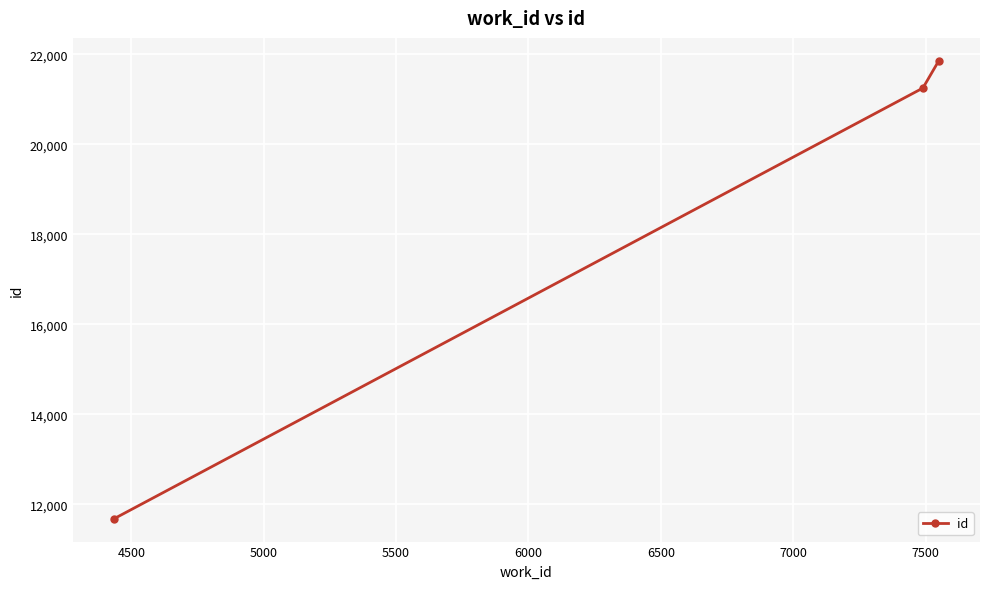

What is the value of the 1st point from the left?

11684